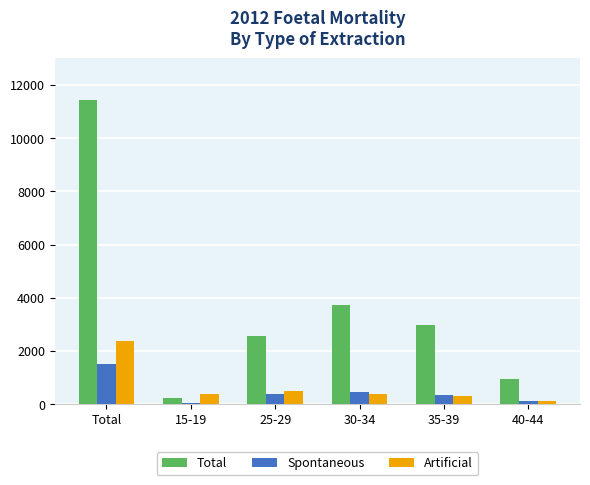

How many categories are shown in the chart?

6